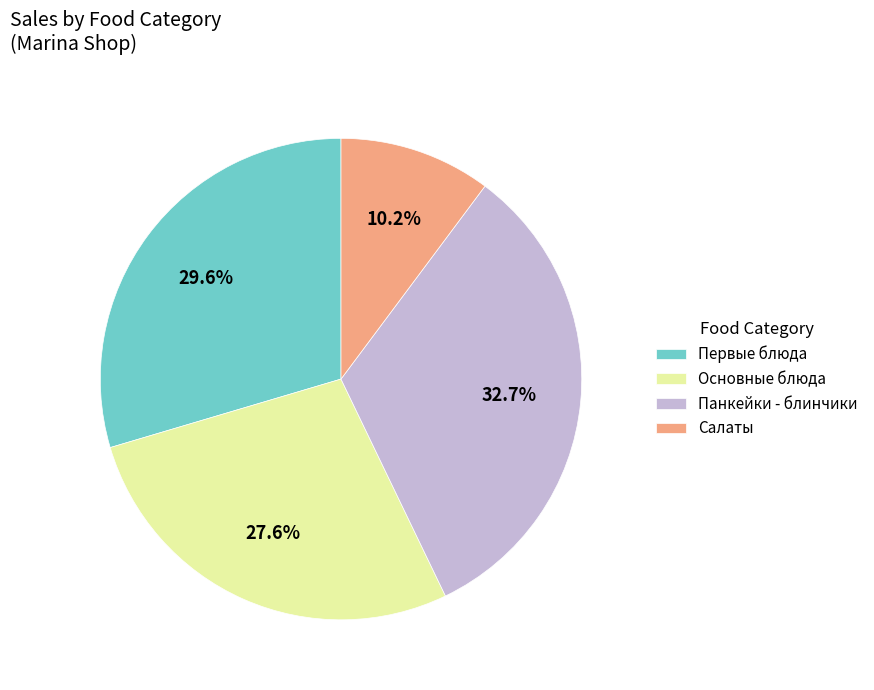

Do Первые блюда and Основные блюда together represent more than half of the pie?

Yes